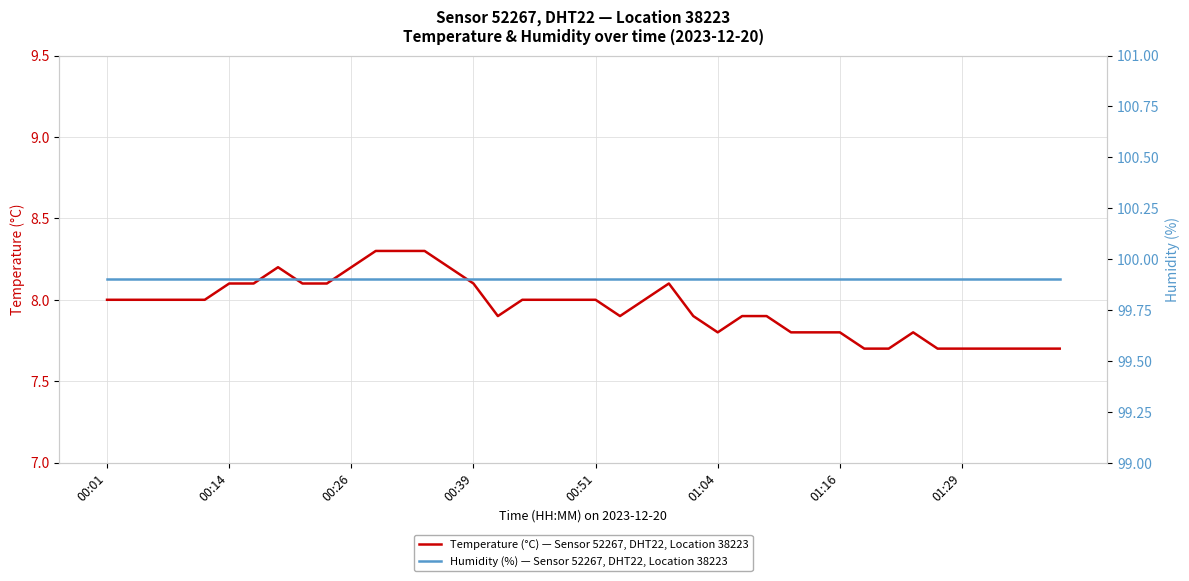

What is the sum of all Humidity (%) — Sensor 52267, DHT22, Location 38223 values?

3996.0